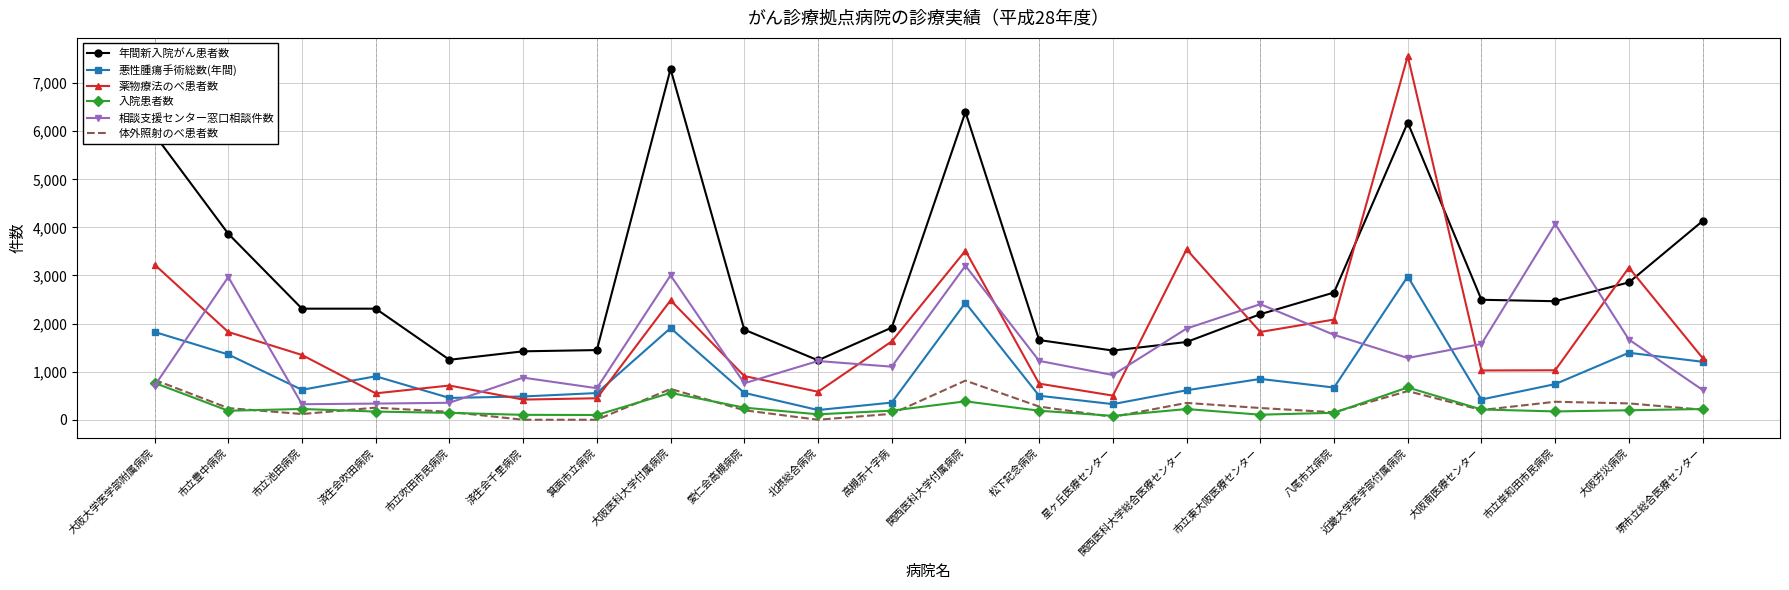

True or false: 入院患者数 and 薬物療法のべ患者数 cross at least once.

False